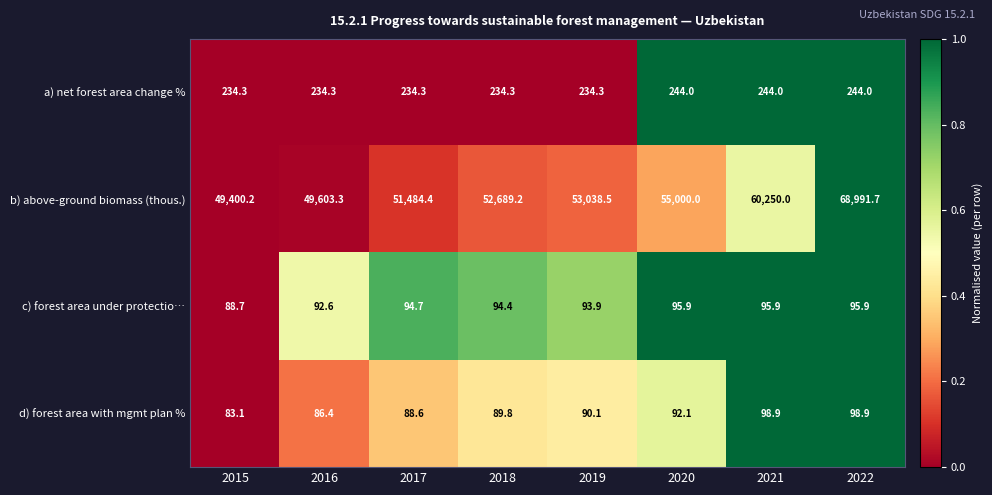

Rank the series by their maximum value, from lowest to highest.

c) forest area under protectio…, d) forest area with mgmt plan %, a) net forest area change %, b) above-ground biomass (thous.)